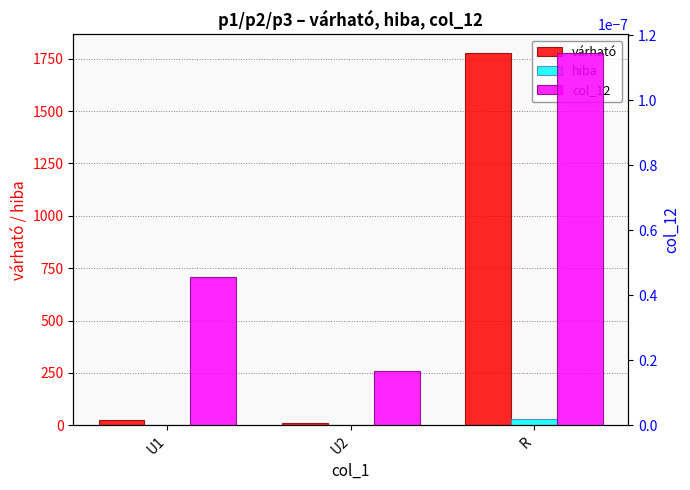

Which has a higher value, U2 or U1?

U1